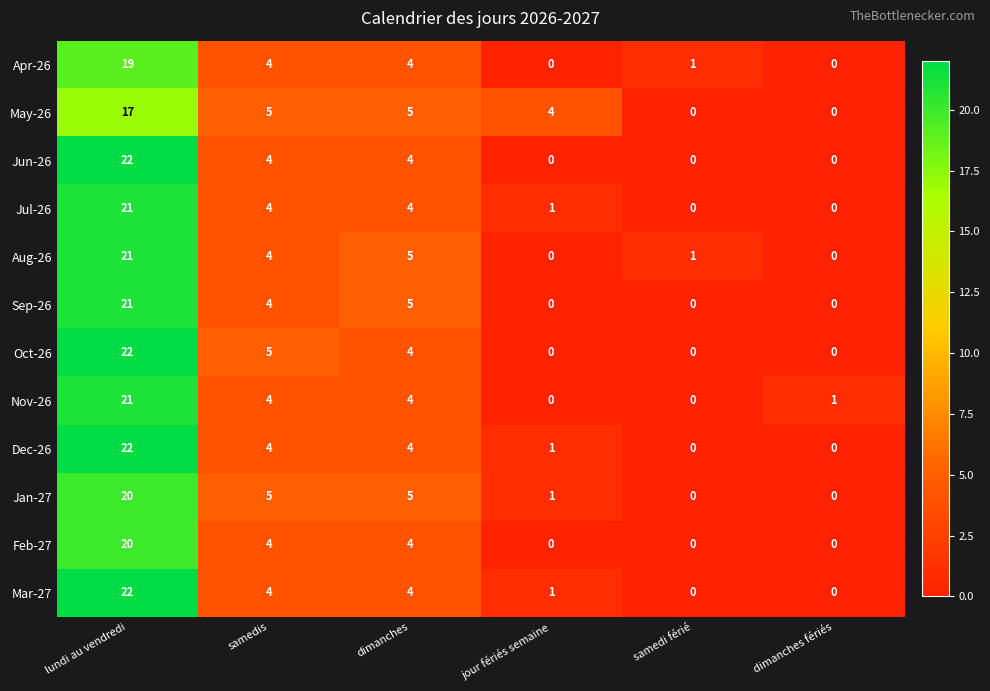

How many series are shown in this chart?

12